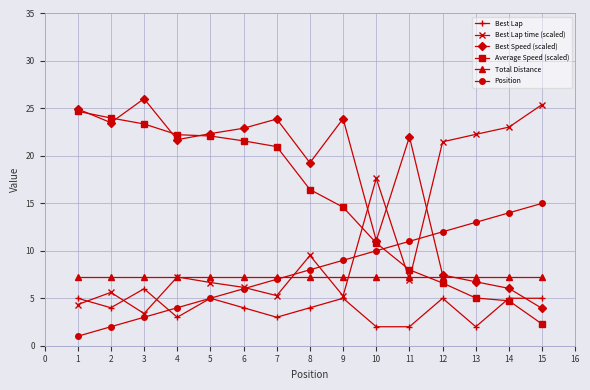

What is the maximum value for Best Lap?

6.0